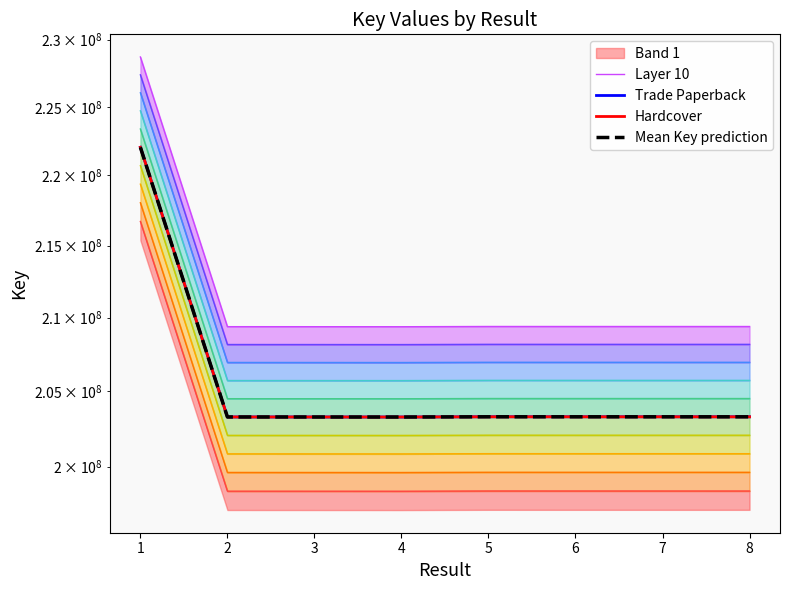

What is the value of the Mean Key prediction point at the 7th from the left?

203287401.0